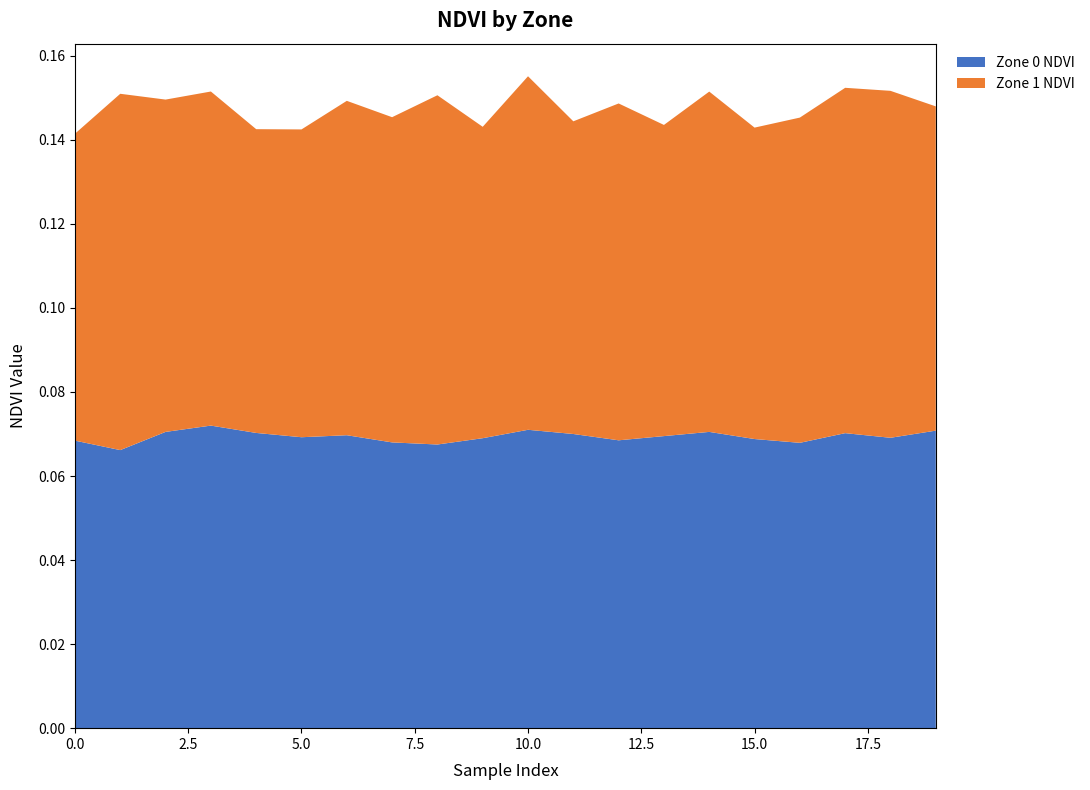

Reading left to right, what are all the values shown in this chart?

Zone 0 NDVI: 0.1	0.1	0.1	0.1	0.1	0.1	0.1	0.1	0.1	0.1	0.1	0.1	0.1	0.1	0.1	0.1	0.1	0.1	0.1	0.1
Zone 1 NDVI: 0.1	0.1	0.1	0.1	0.1	0.1	0.1	0.1	0.1	0.1	0.1	0.1	0.1	0.1	0.1	0.1	0.1	0.1	0.1	0.1